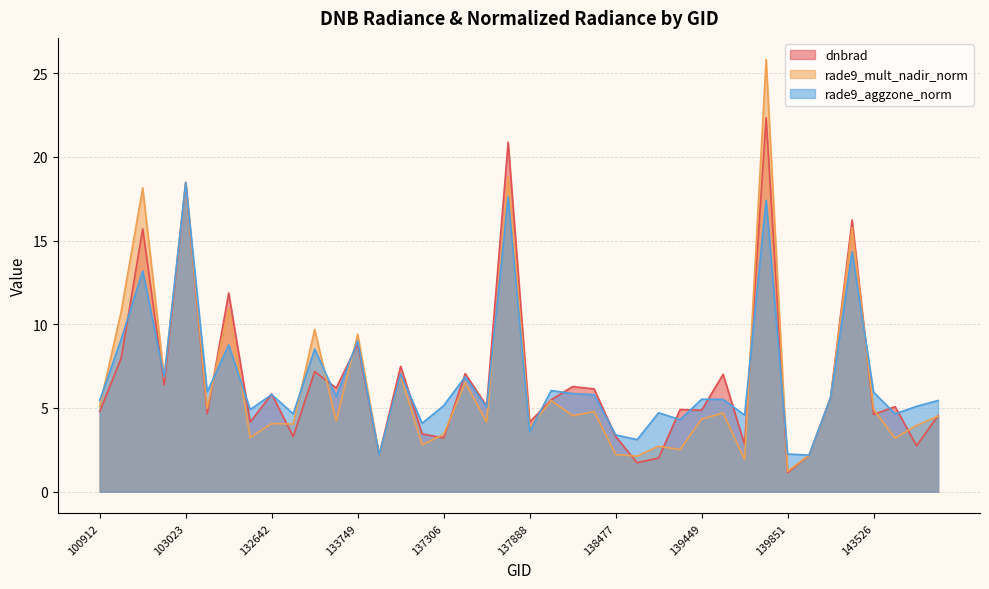

True or false: rade9_aggzone_norm has a value of 4.6 at 143538.

True